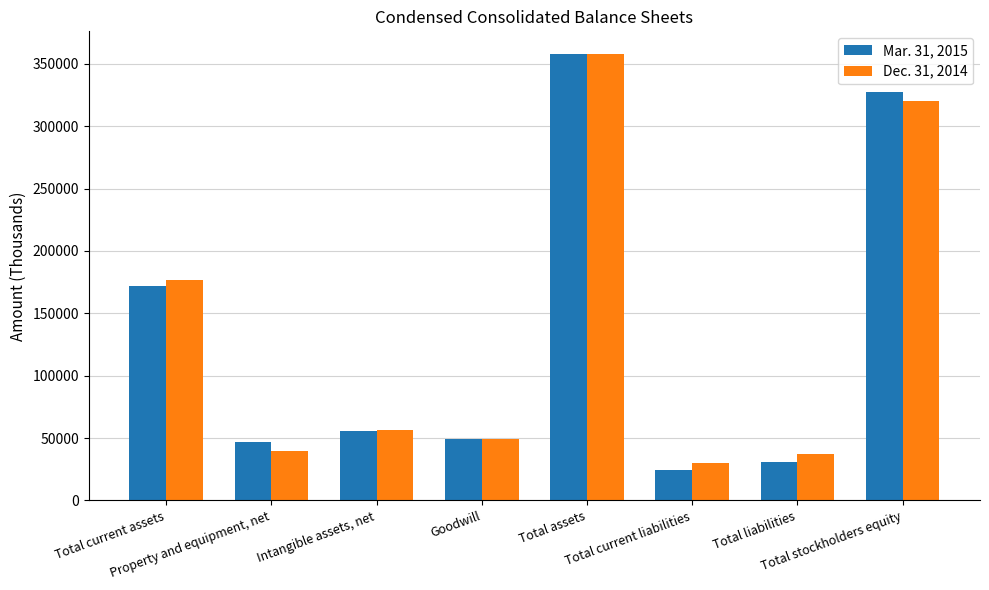

At which label does Mar. 31, 2015 reach its minimum?

Total current liabilities